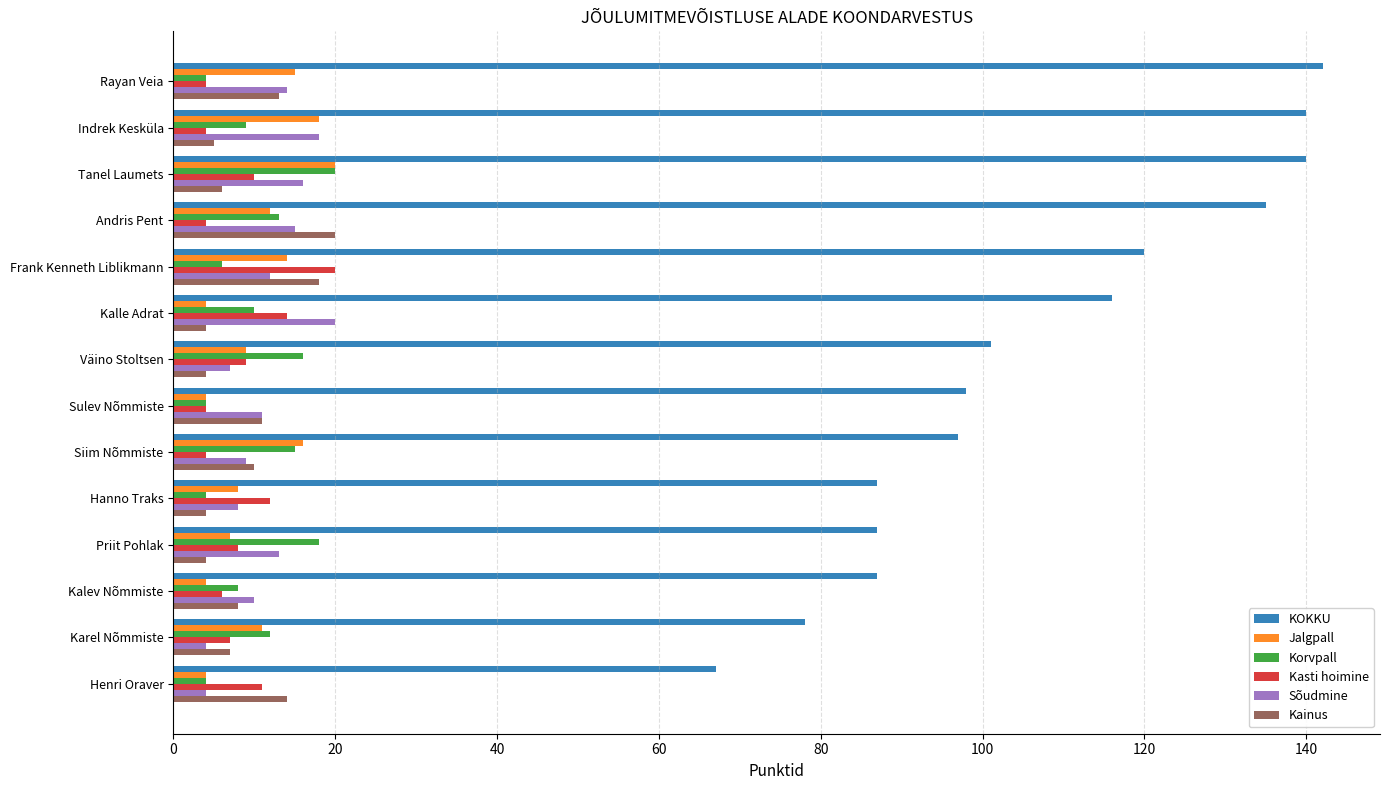

What is the sum of the Jalgpall values at Priit Pohlak and Karel Nõmmiste?

18